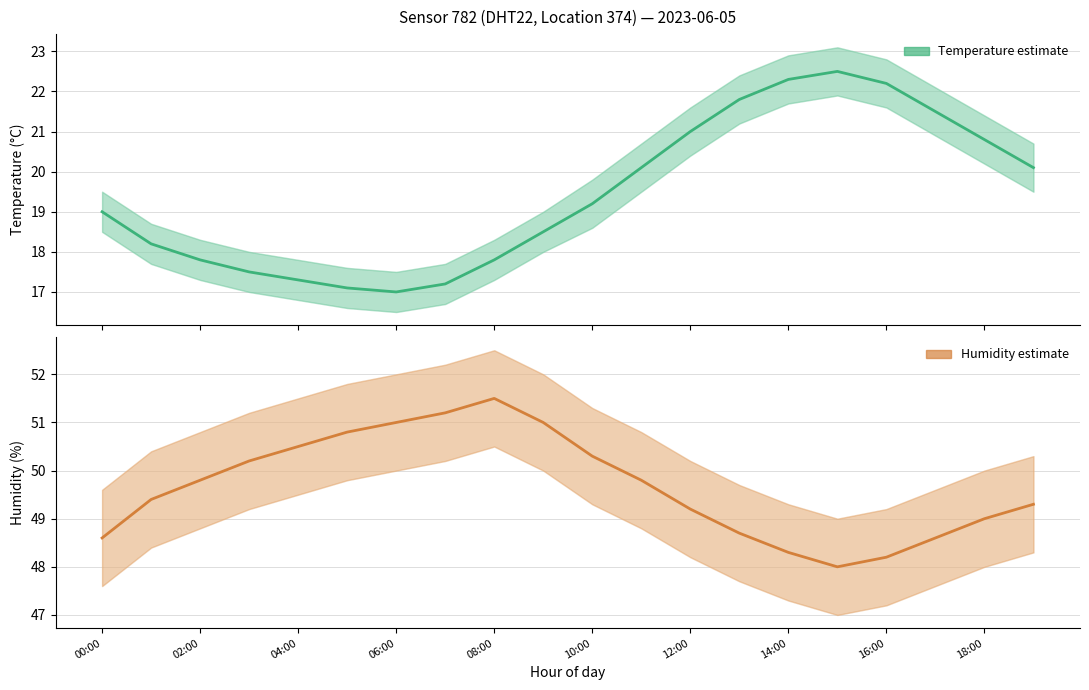

What is the label of the 10th point from the right?

10:00